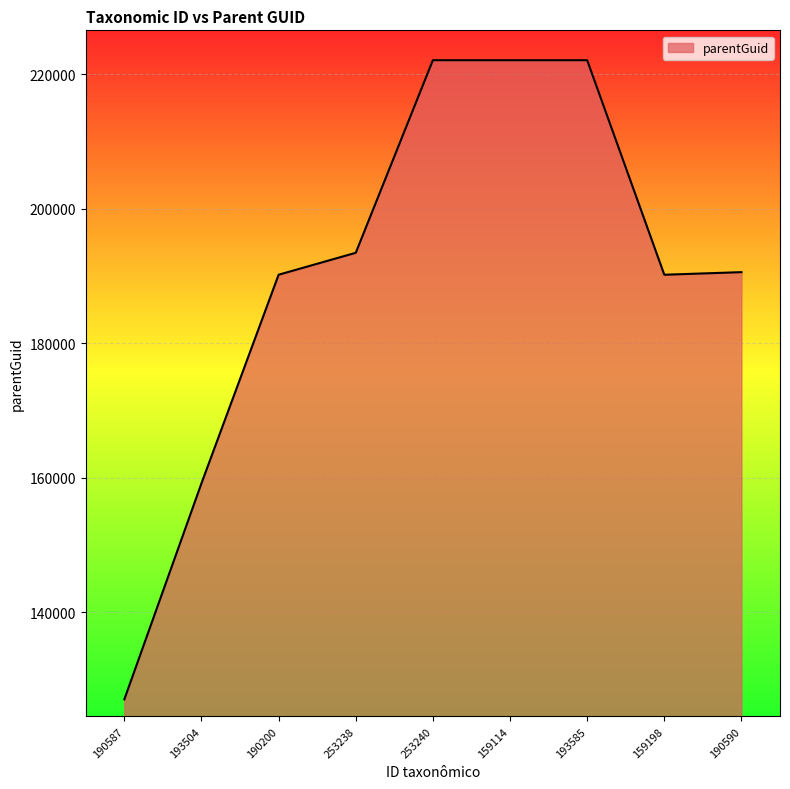

What is the difference between the maximum and minimum values?

95050